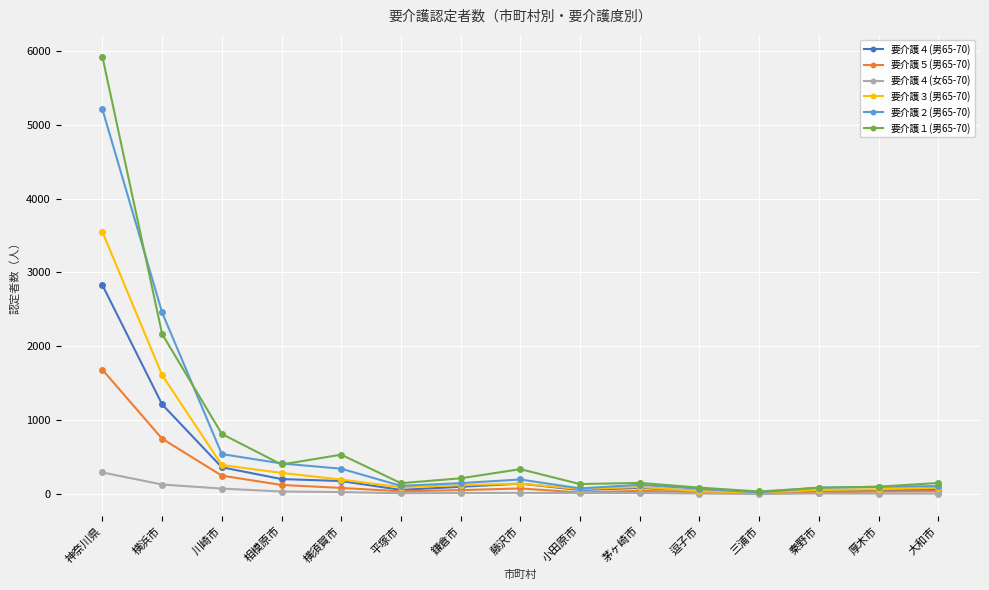

What is the sum of the 要介護４(女65-70) values at 逗子市 and 秦野市?

17